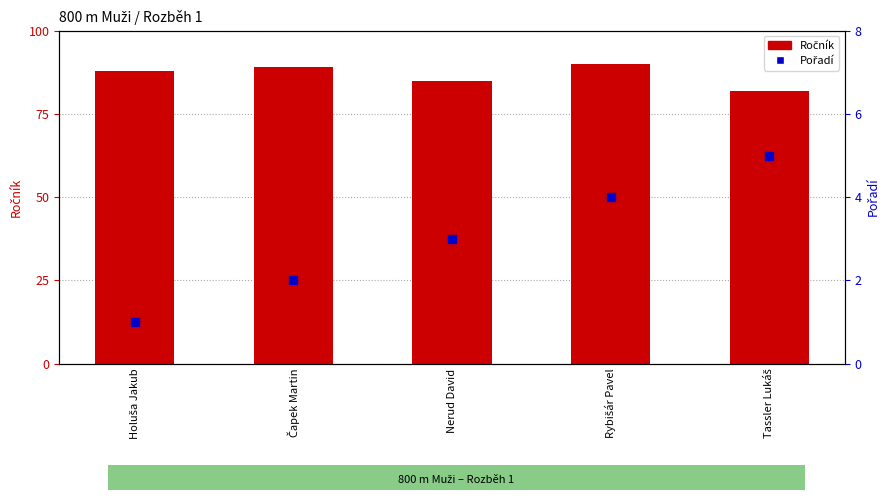

Is the value of Pořadí at Nerud David greater than the value of Ročník at Holuša Jakub?

No